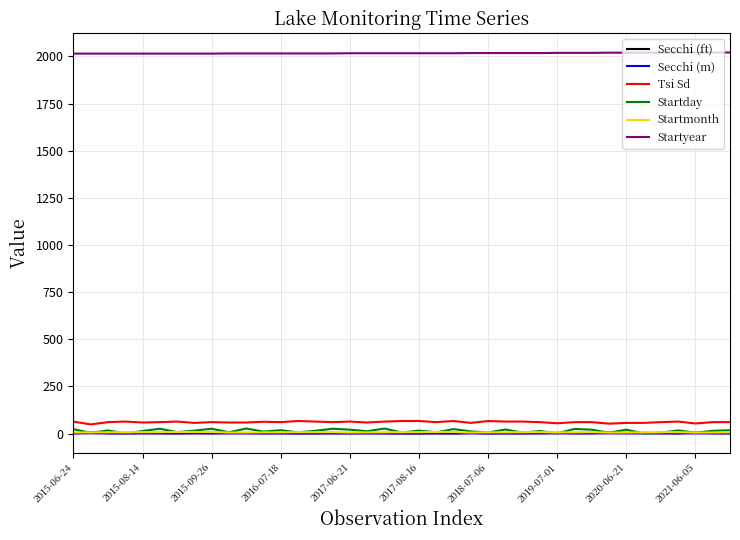

True or false: Startmonth and Startyear cross at least once.

False